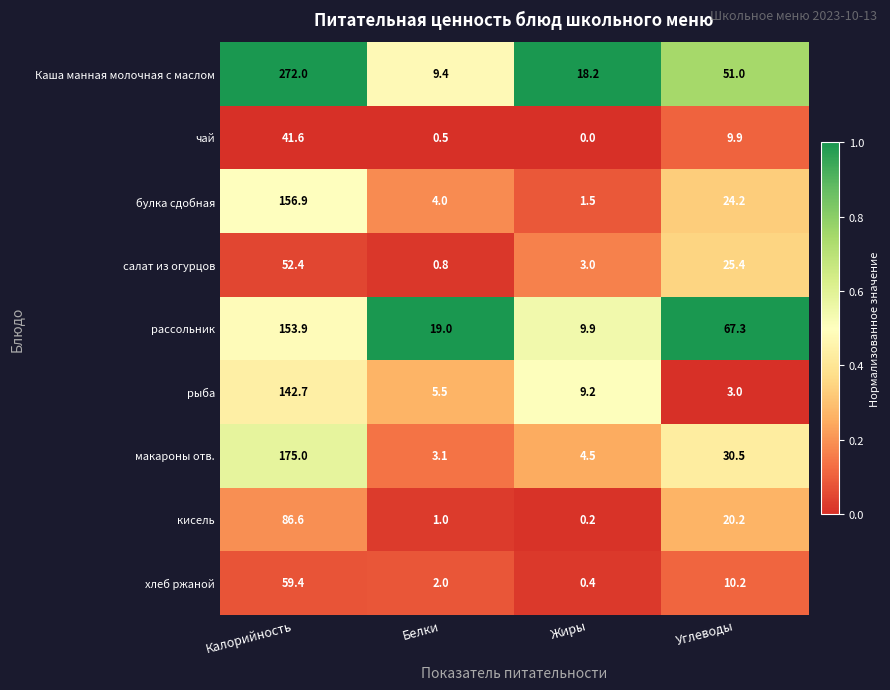

Between Белки and Жиры, which series saw the biggest shift?

рассольник